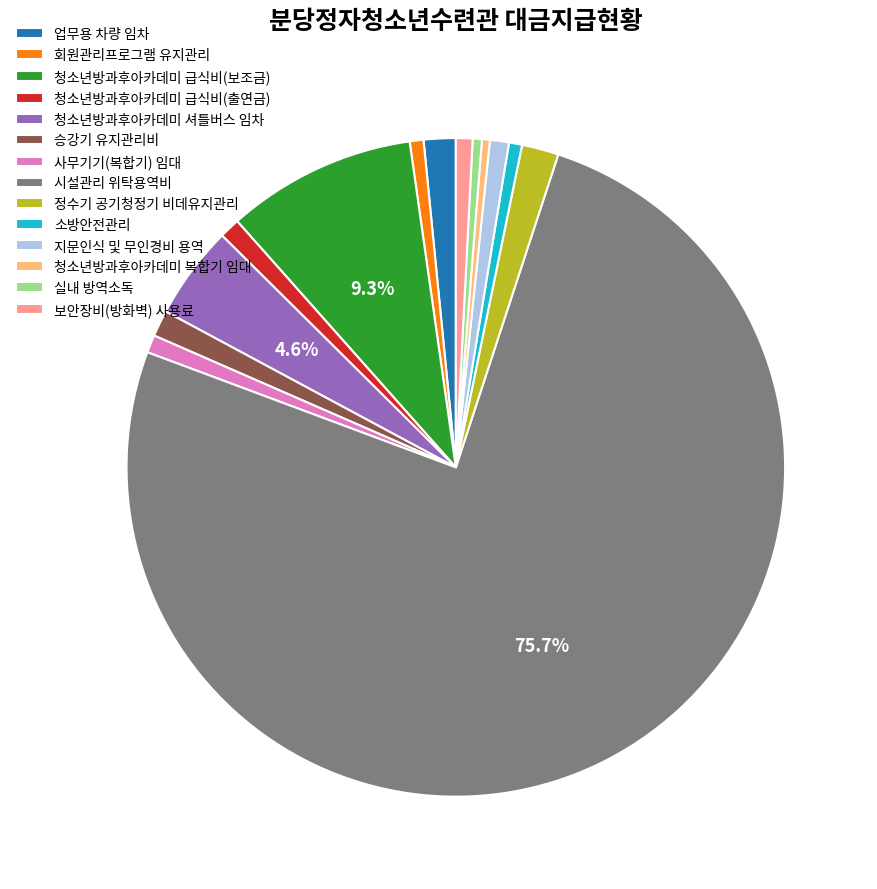

Between 정수기 공기청정기 비데유지관리 and 청소년방과후아카데미 급식비(출연금), which is larger?

정수기 공기청정기 비데유지관리